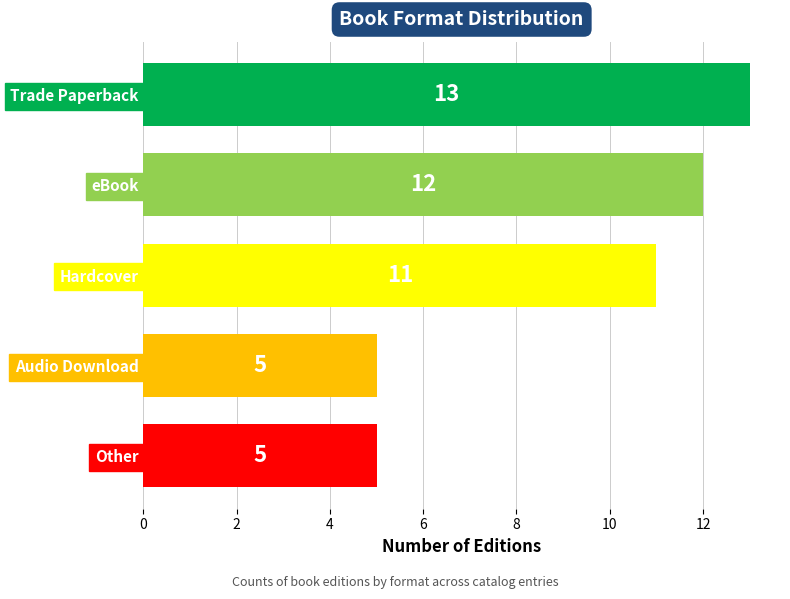

What is the difference between the second highest and second lowest values?

7